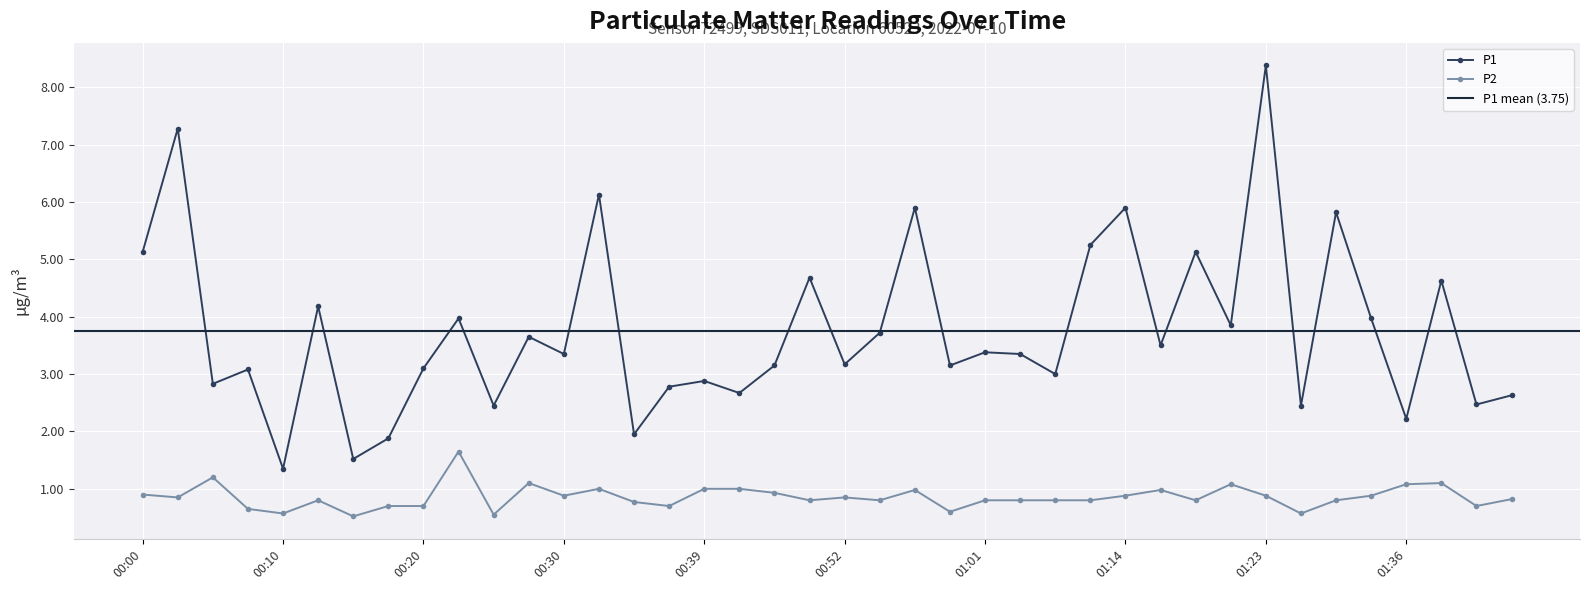

Count the number of categories in the chart.

40